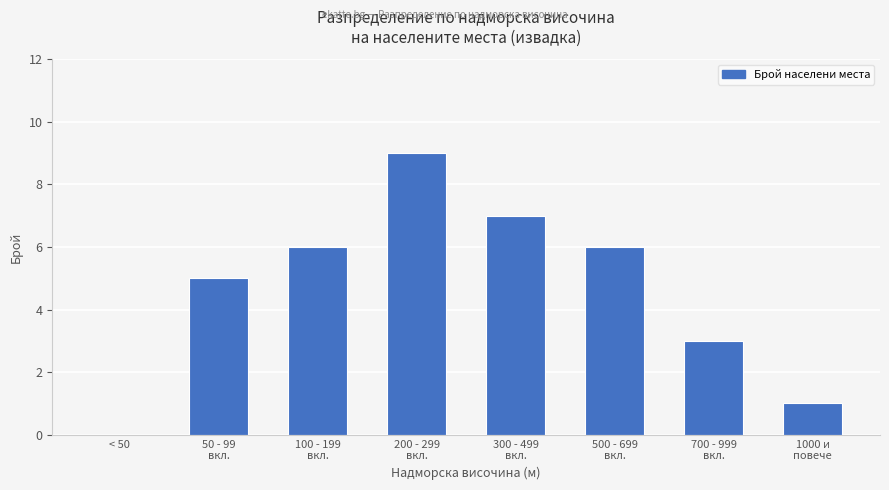

What is the change in value from 100 - 199
вкл. to 1000 и
повече?

-5